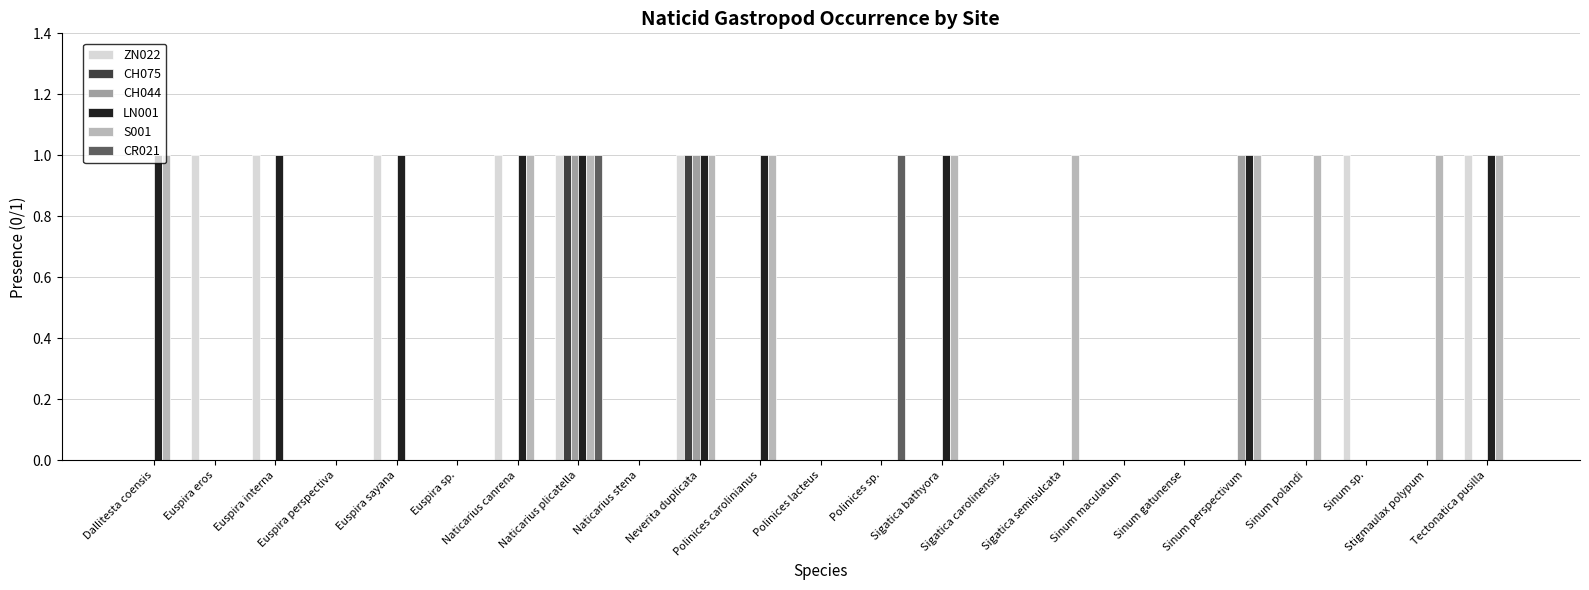

Does the chart contain stacked bars?

No